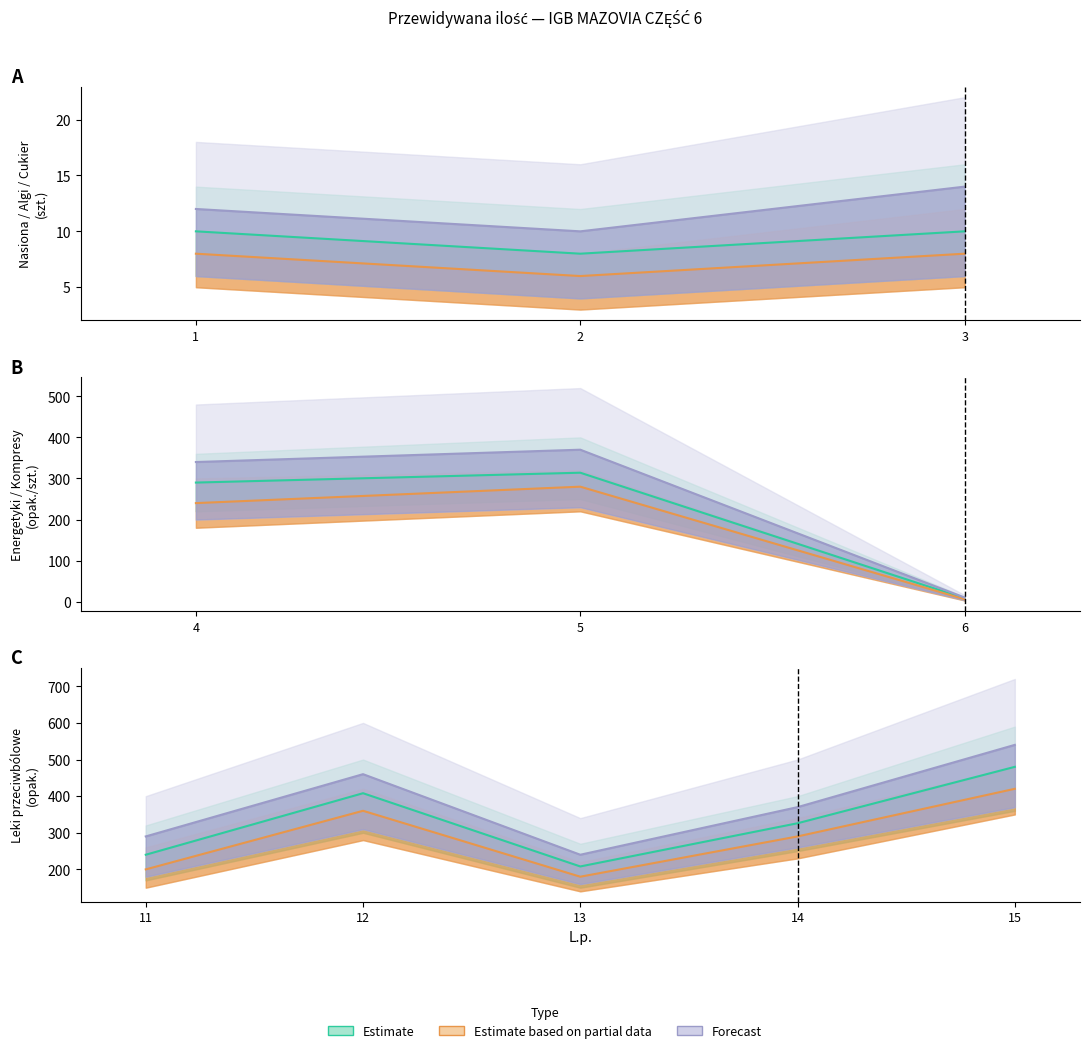

List the series in order of their overall mean, lowest first.

Estimate based on partial data, Estimate, Forecast